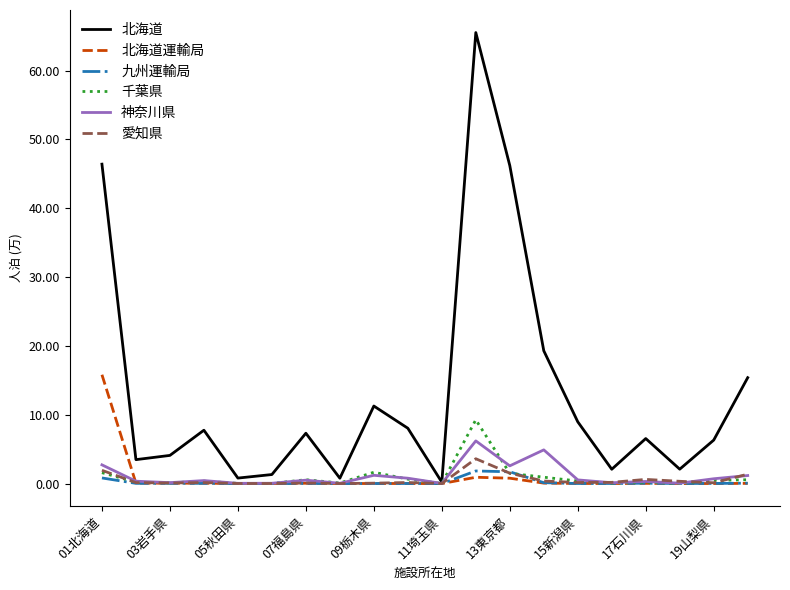

Does the chart display data point markers on the line(s)?

No